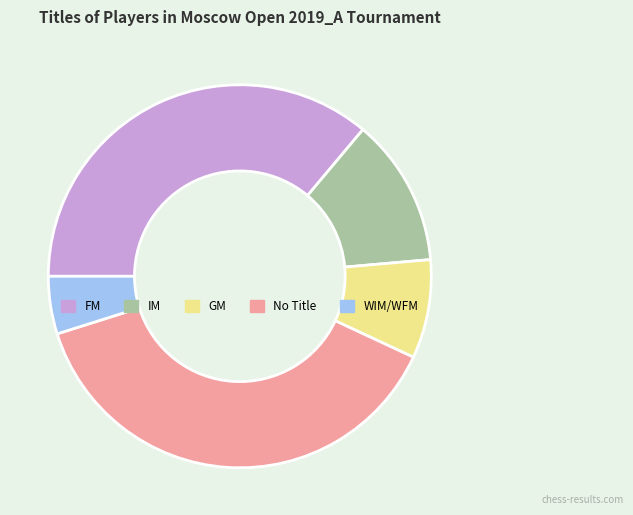

Does any single category account for the majority?

No